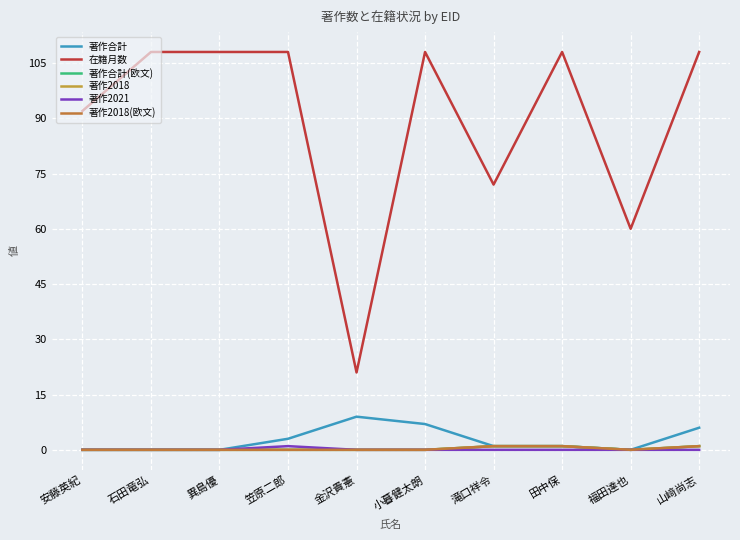

Is it true that 著作合計 equals 1 at 田中保?

True